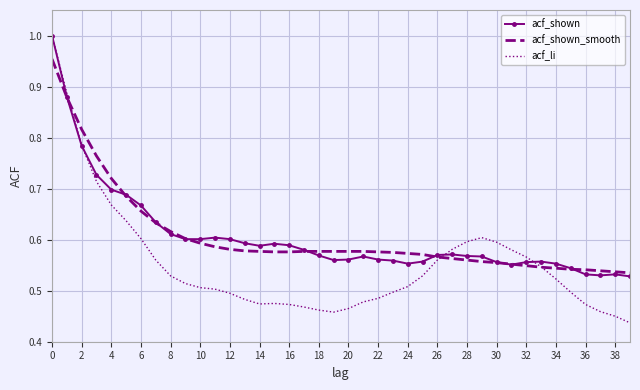

Which series has the largest range (max minus min)?

acf_li